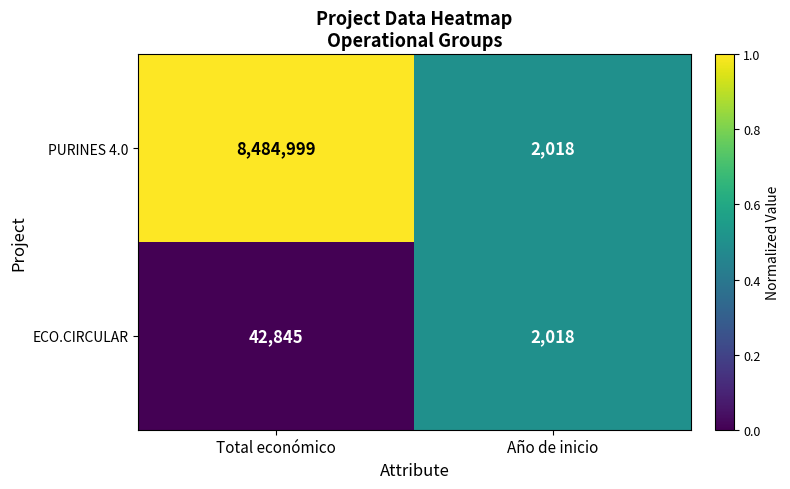

At which category is the sum across all series the highest?

Total económico